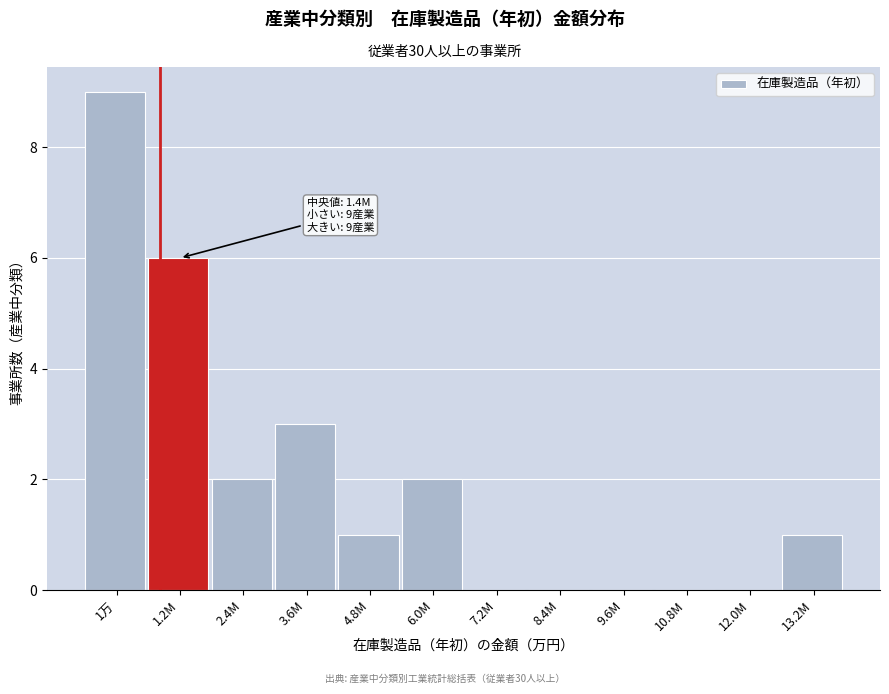

Reading left to right, transcribe all the data shown in this chart.

1万=9	1.2M=6	2.4M=2	3.6M=3	4.8M=1	6.0M=2	7.2M=0	8.4M=0	9.6M=0	10.8M=0	12.0M=0	13.2M=1